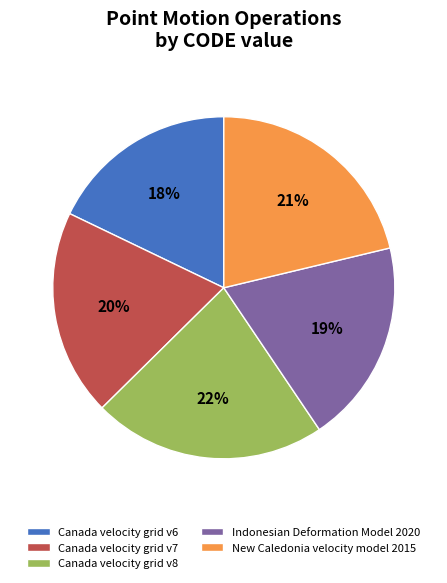

Approximately how many times larger is the value at New Caledonia velocity model 2015 compared to Indonesian Deformation Model 2020?

1.1